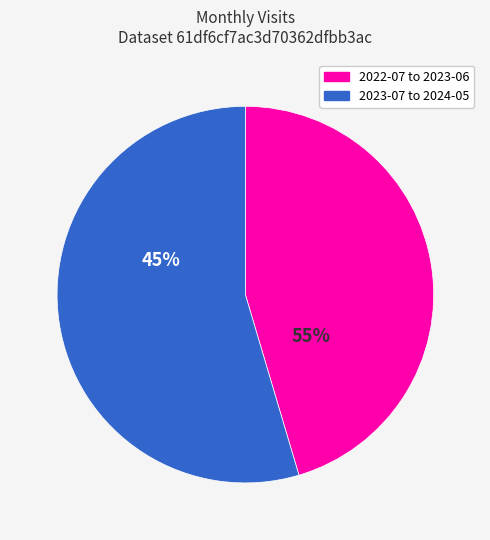

Is 2022-12 the majority of the pie?

No